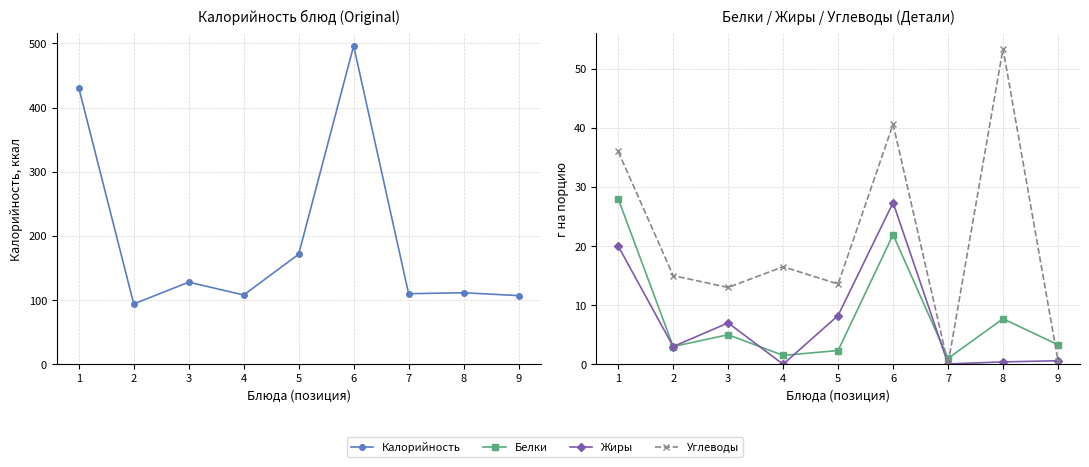

Which series has the widest spread of values?

Калорийность